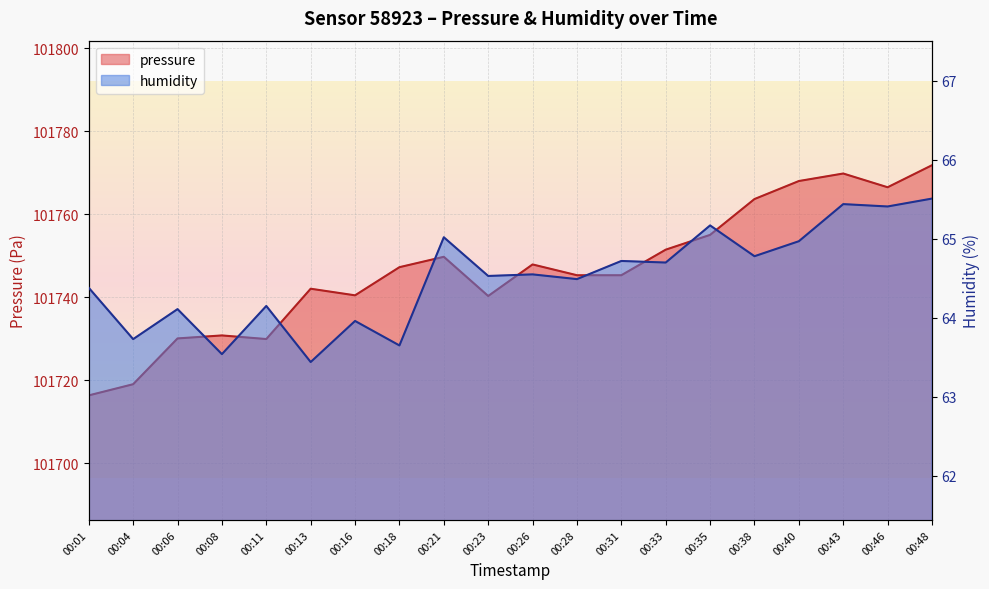

What is the average value of the pressure series?

101746.5